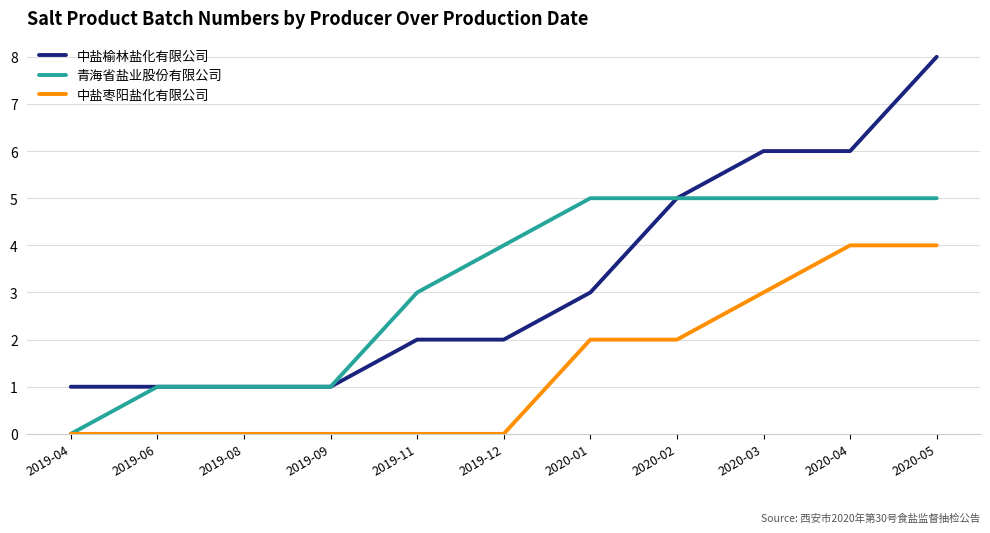

What position from the left is 2019-09?

4